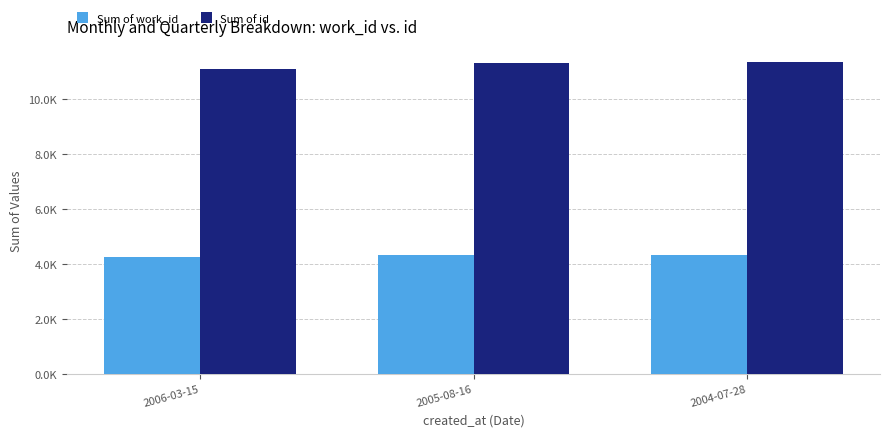

Which category has the lowest value in the Sum of work_id series?

2006-03-15